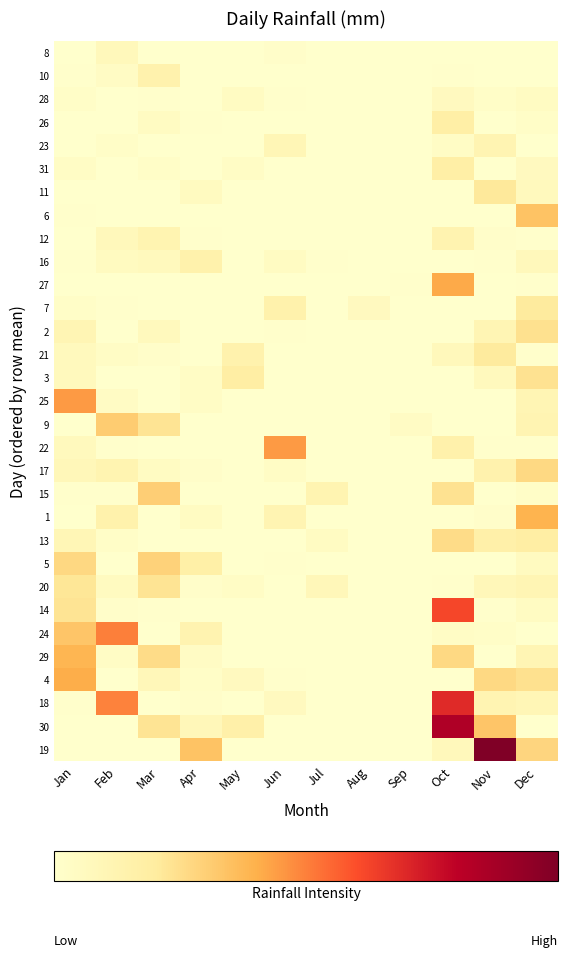

Which series has the largest total across all categories?

19